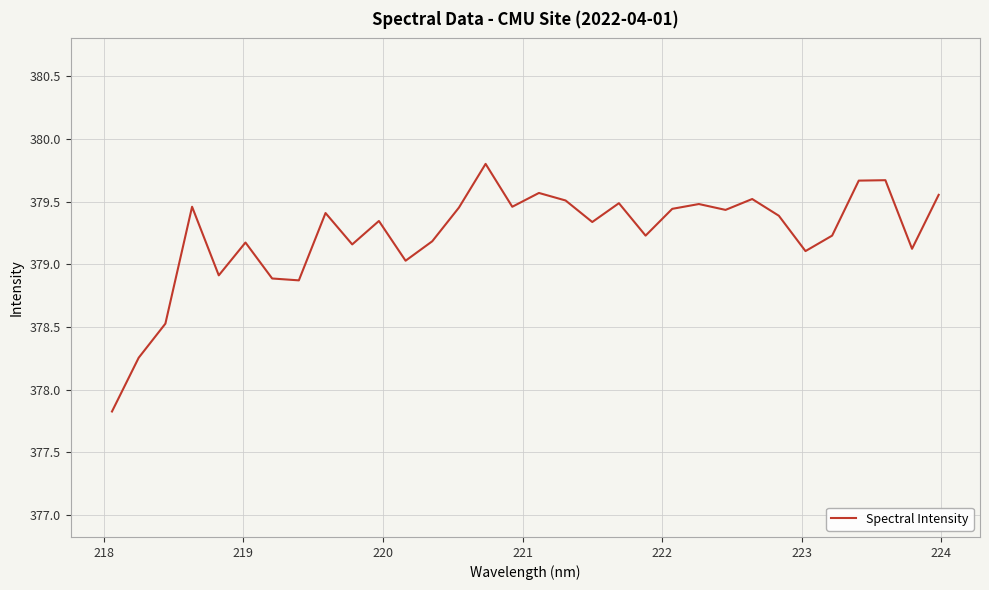

What is the maximum value shown in the chart?

379.8